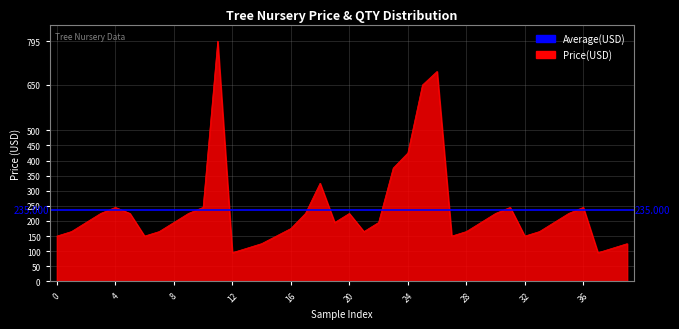

Which has a higher value, 12 or 39?

39